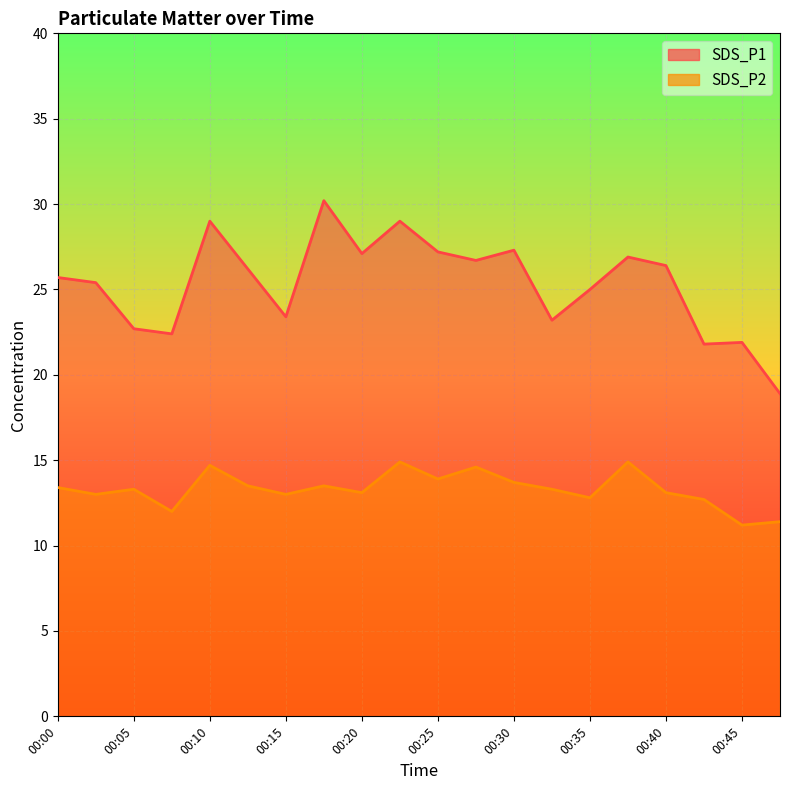

How many lines are shown in the chart?

2